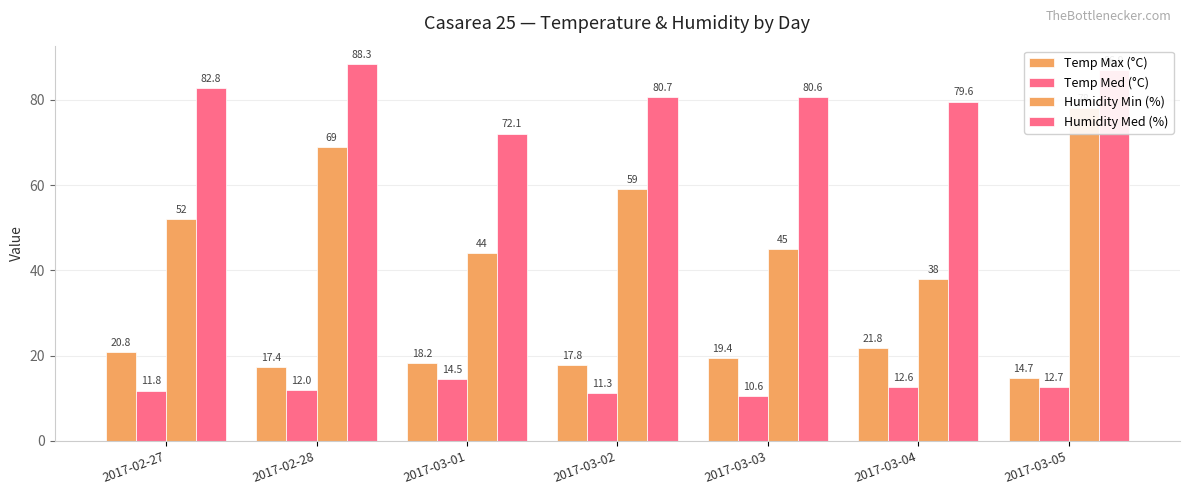

At which category is the sum across all series the highest?

2017-03-05